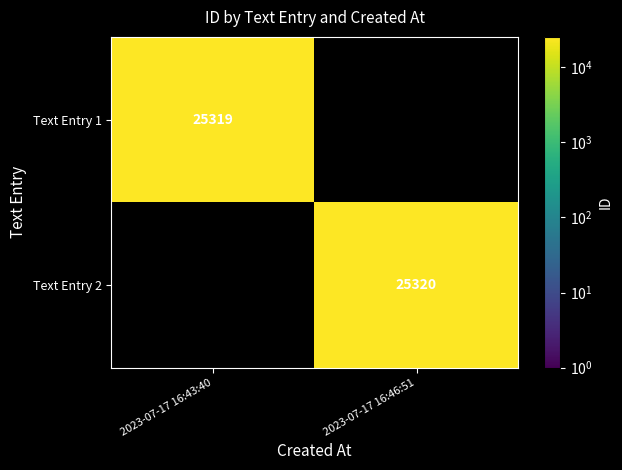

The value of Text Entry 2 at 2023-07-17 16:46:51 is 25320. True or false?

True